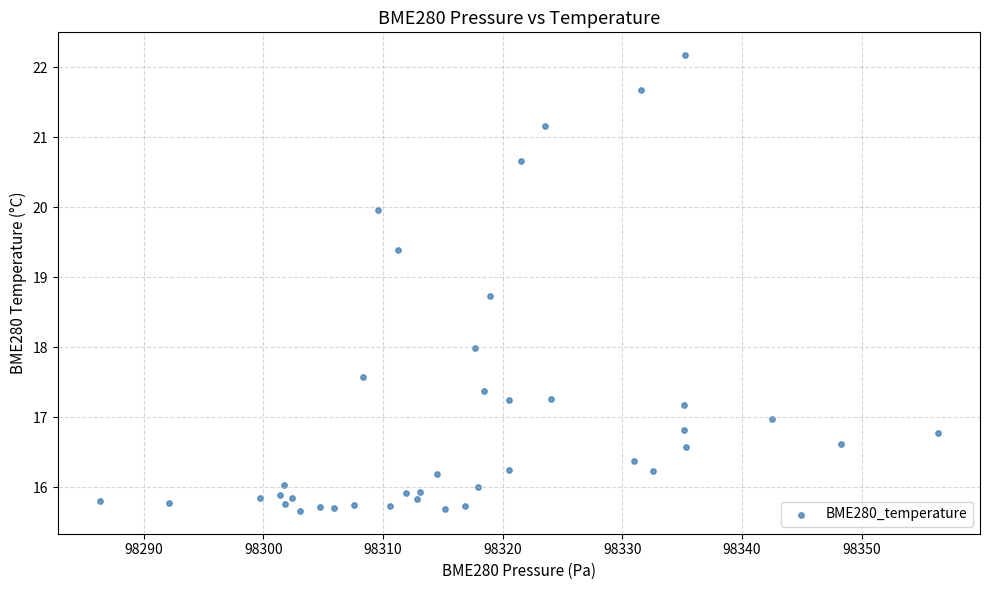

What is the range of Y values (max minus min)?

6.5